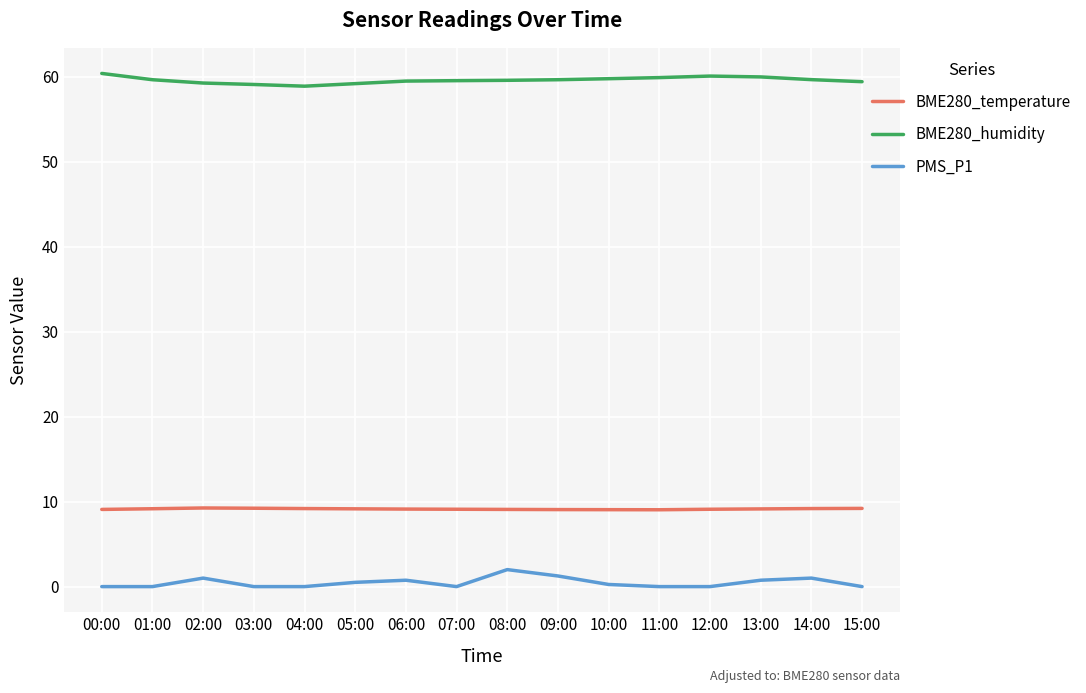

Is the value of PMS_P1 at 14:00 greater than the value of BME280_temperature at 12:00?

No